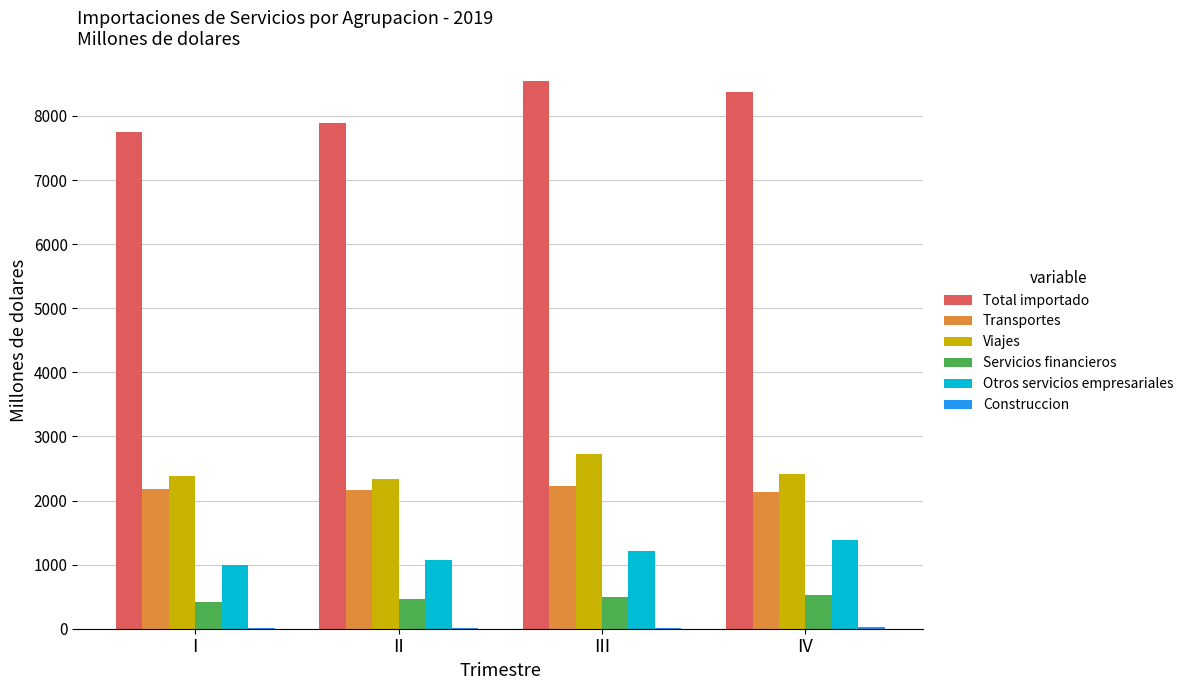

What value does the Viajes series have at II?

2328.7